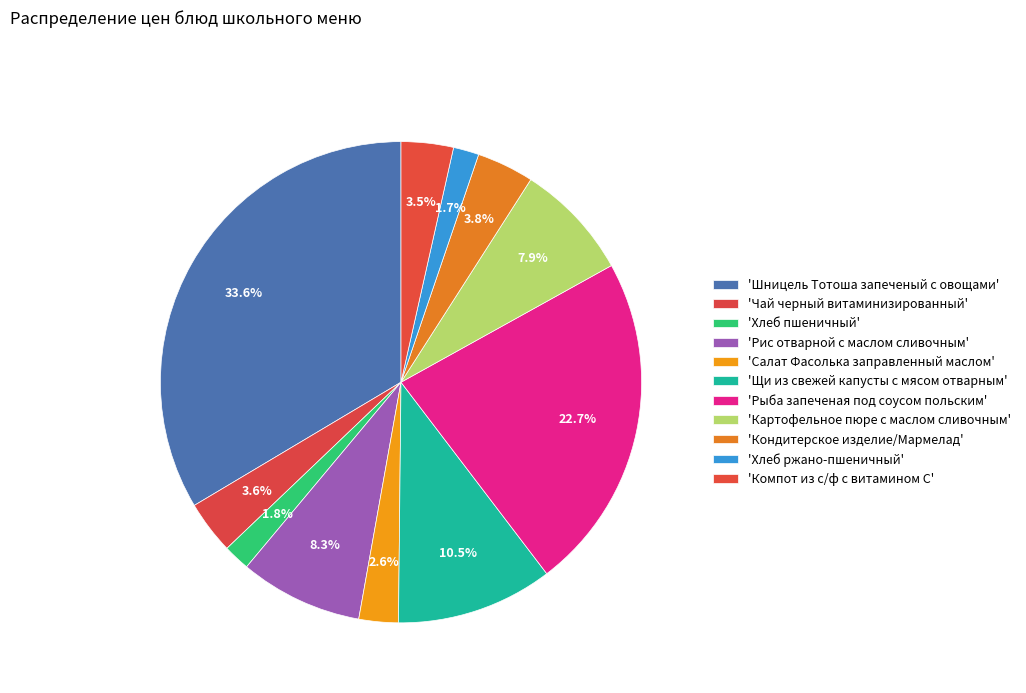

How many slices are in this pie chart?

11